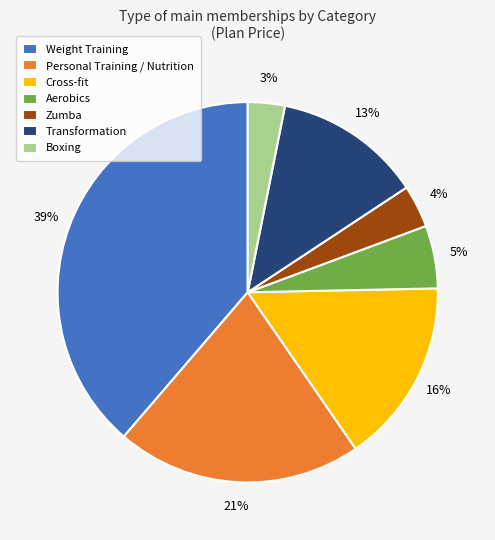

To the nearest percent, what is the difference between the Personal Training / Nutrition and Weight Training slice percentages?

18%